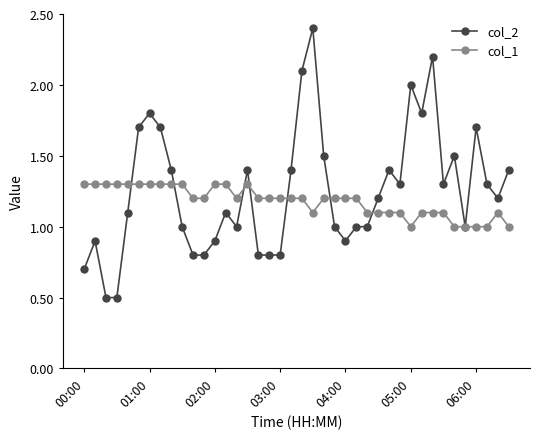

List the series in order of their peak value, highest first.

col_2, col_1